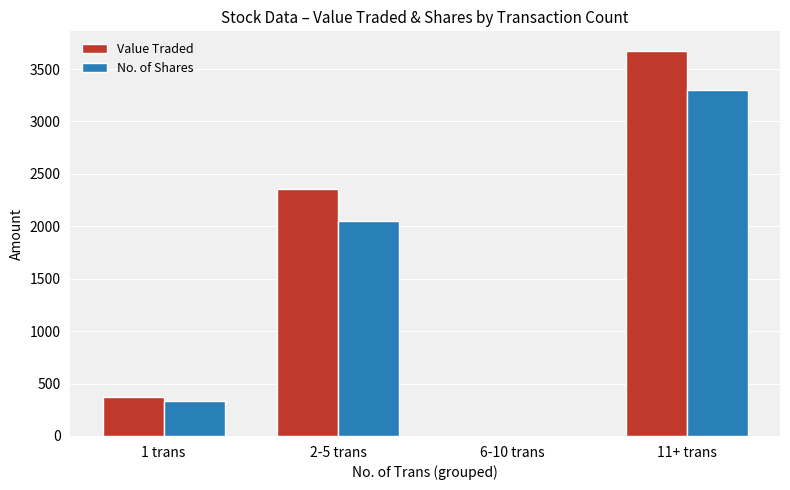

Where is Value Traded nearest to the value 1838?

2-5 trans